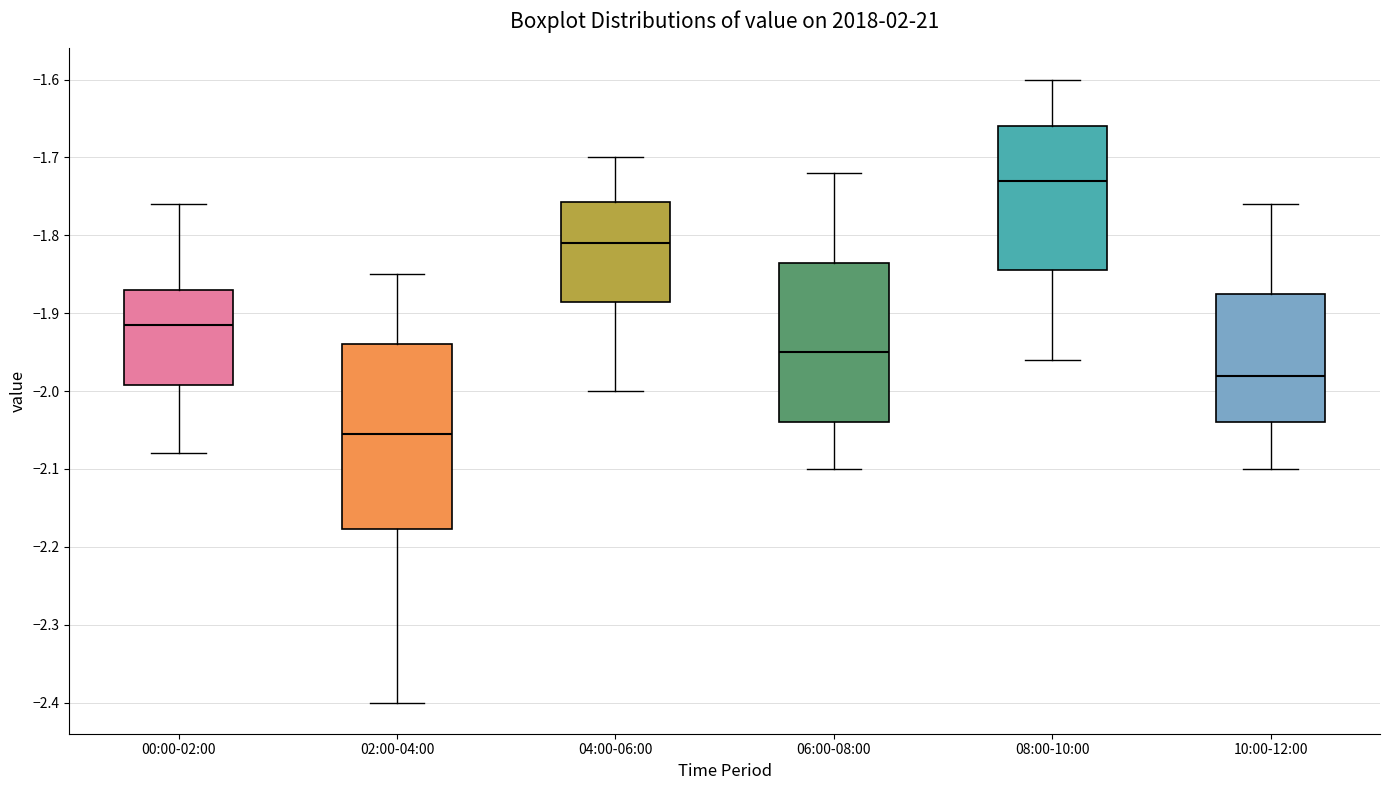

Which box's median line is the lowest?

02:00-04:00